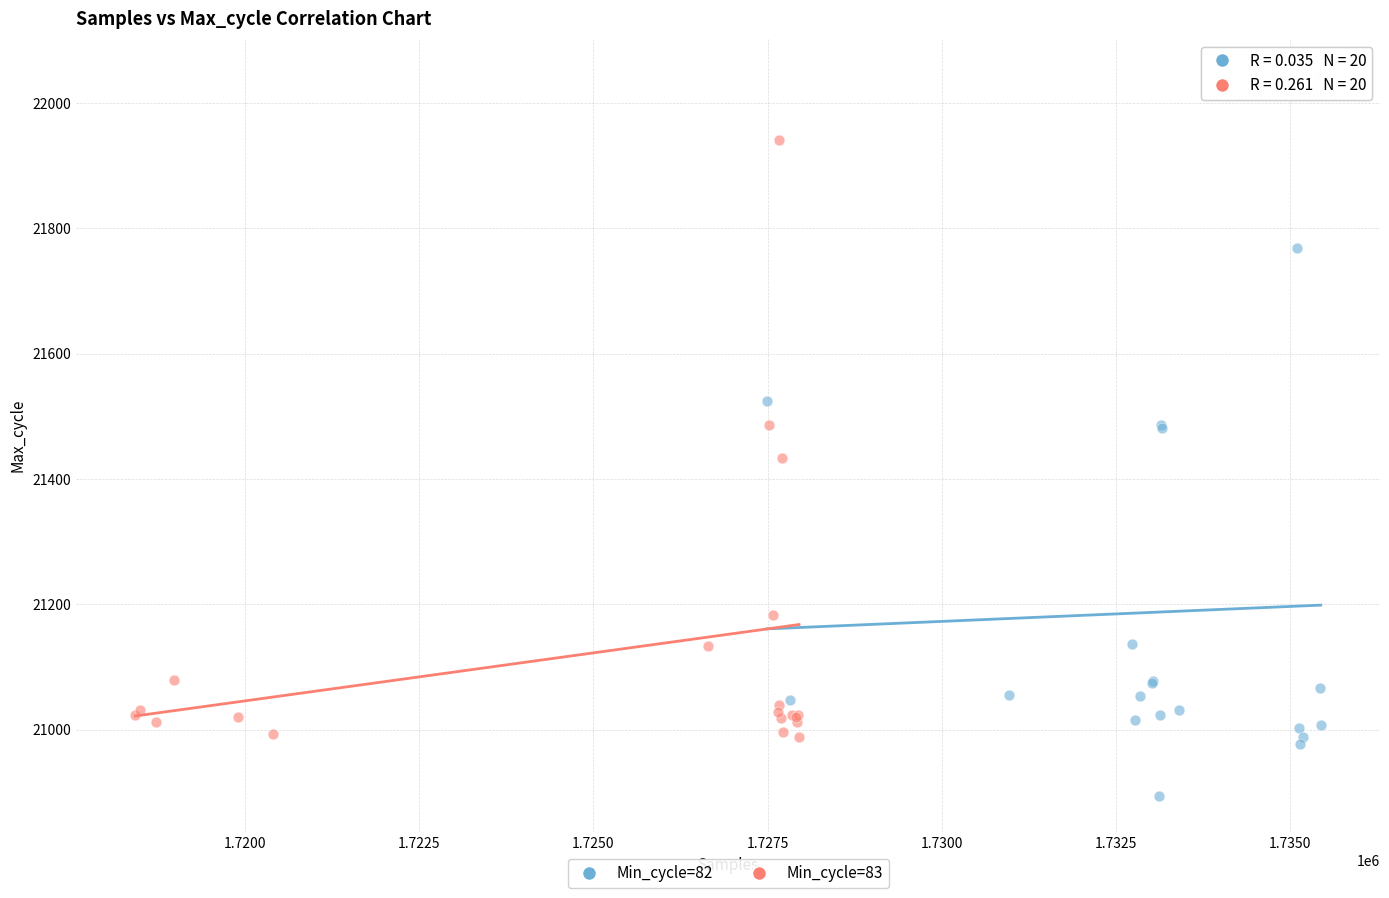

Which series has the largest Y range (max minus min)?

Min_cycle=82